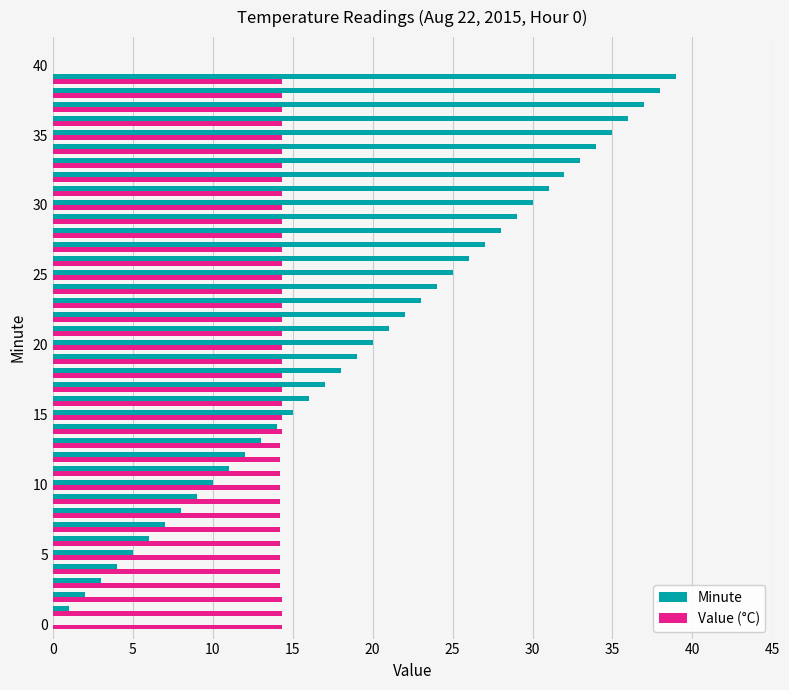

What is the highest value of the Minute series?

39.0